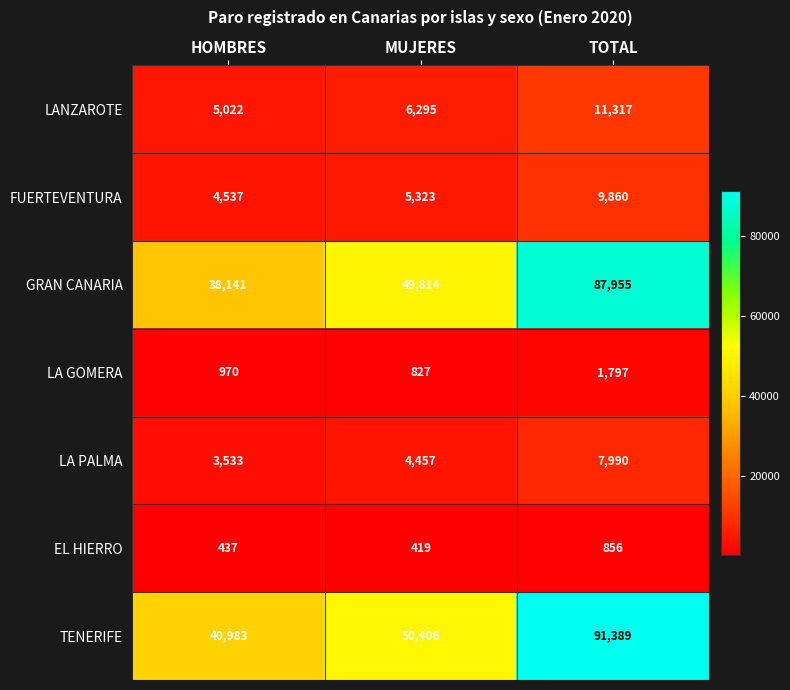

Rank the series by their maximum value, from lowest to highest.

EL HIERRO, LA GOMERA, LA PALMA, FUERTEVENTURA, LANZAROTE, GRAN CANARIA, TENERIFE